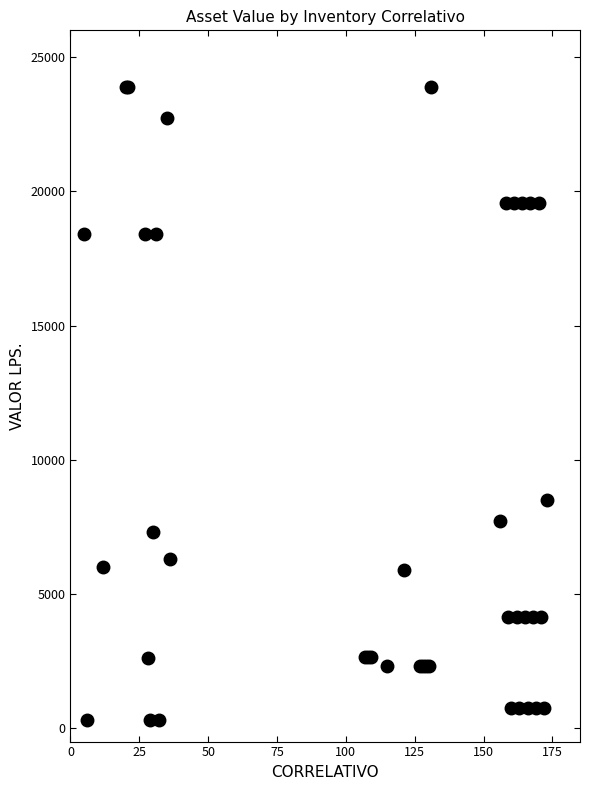

What Y value in the scatter plot is closest to 12099?

8500.0